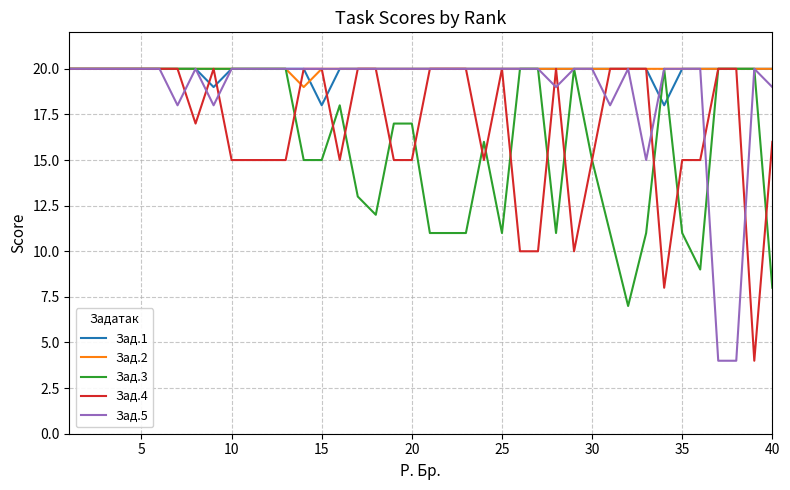

What are all the series names shown in the legend?

Зад.1, Зад.2, Зад.3, Зад.4, Зад.5